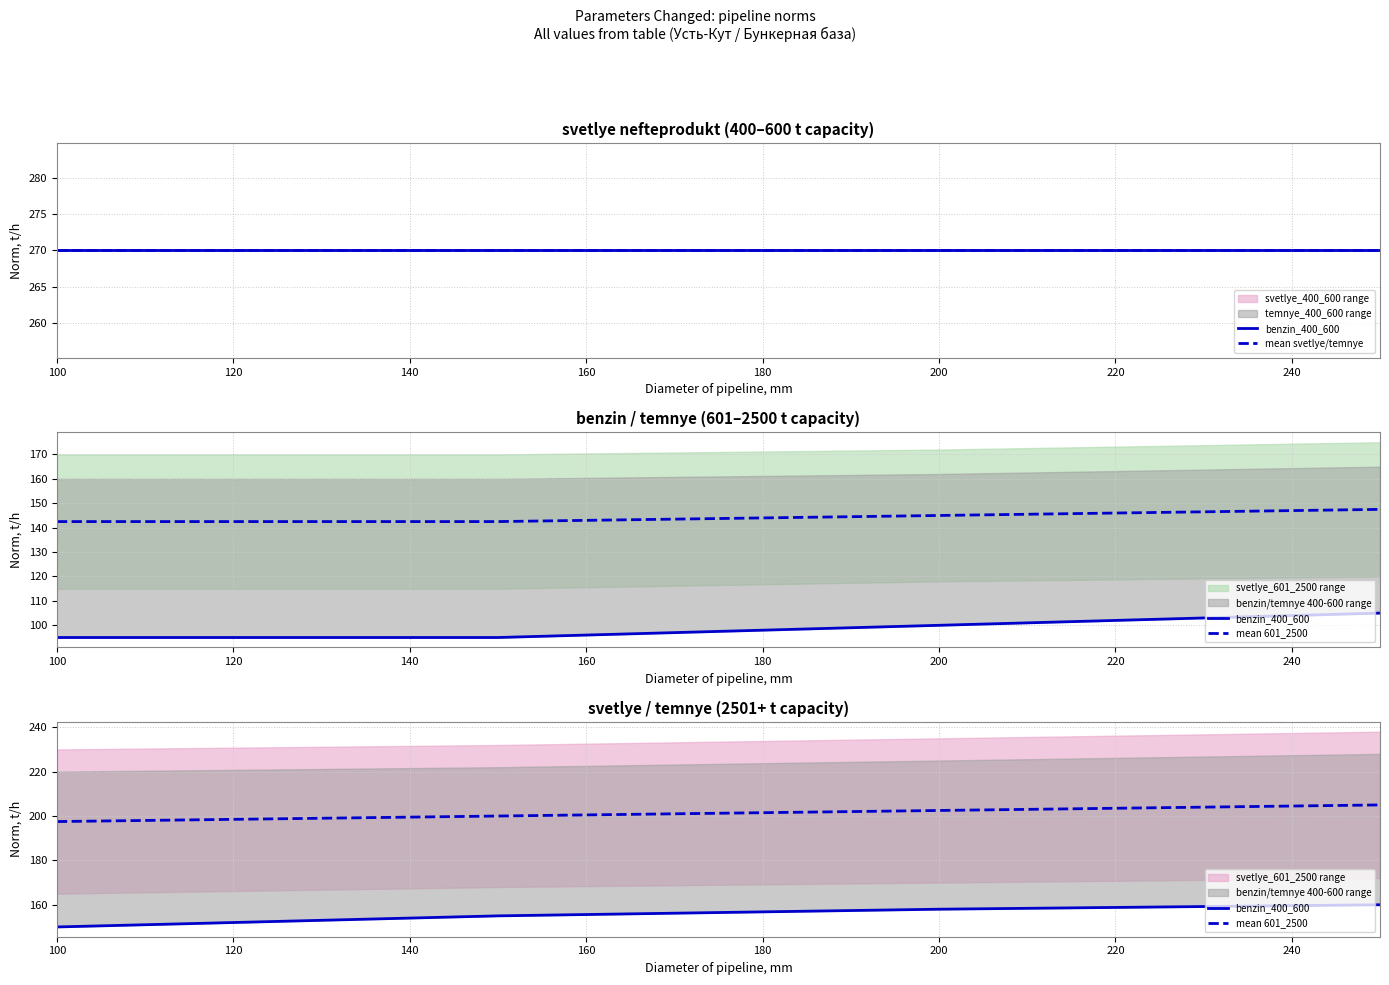

Which series has the largest range (max minus min)?

benzin_400_600